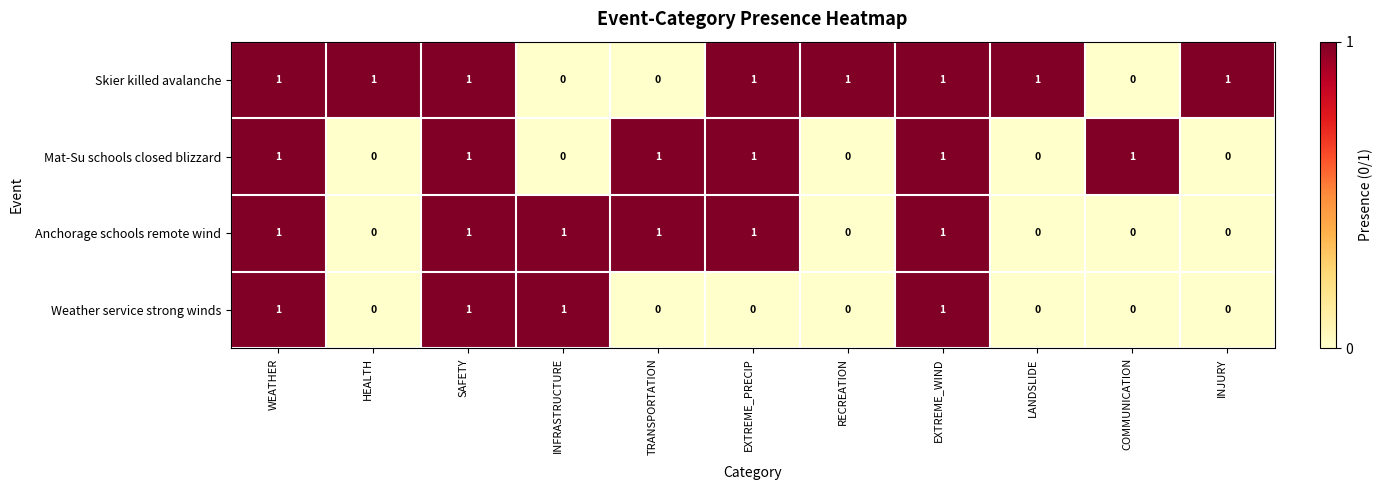

How many Anchorage schools remote wind values are between 0 and 1?

11